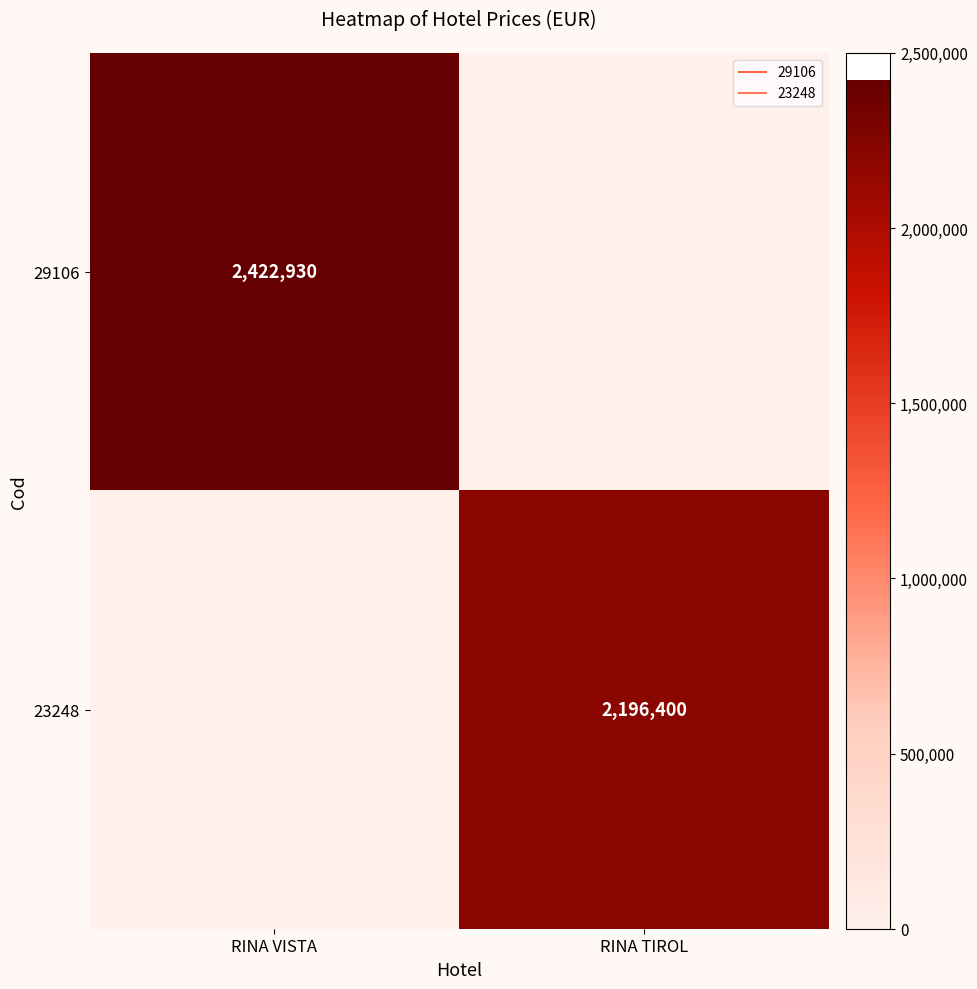

Which series changed the most between RINA VISTA and RINA TIROL?

29106